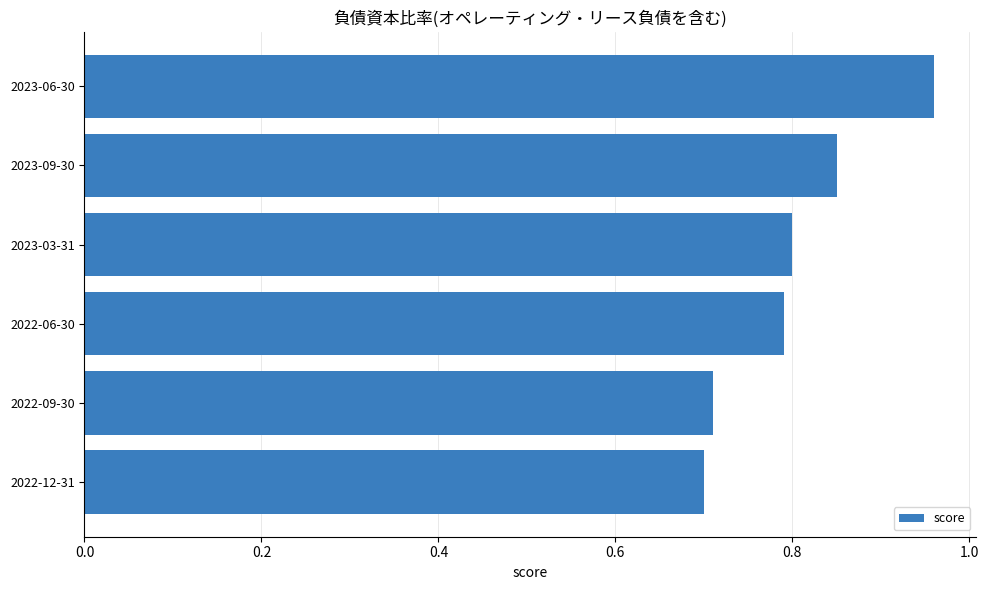

The value at 2022-09-30 is 0.7. True or false?

True